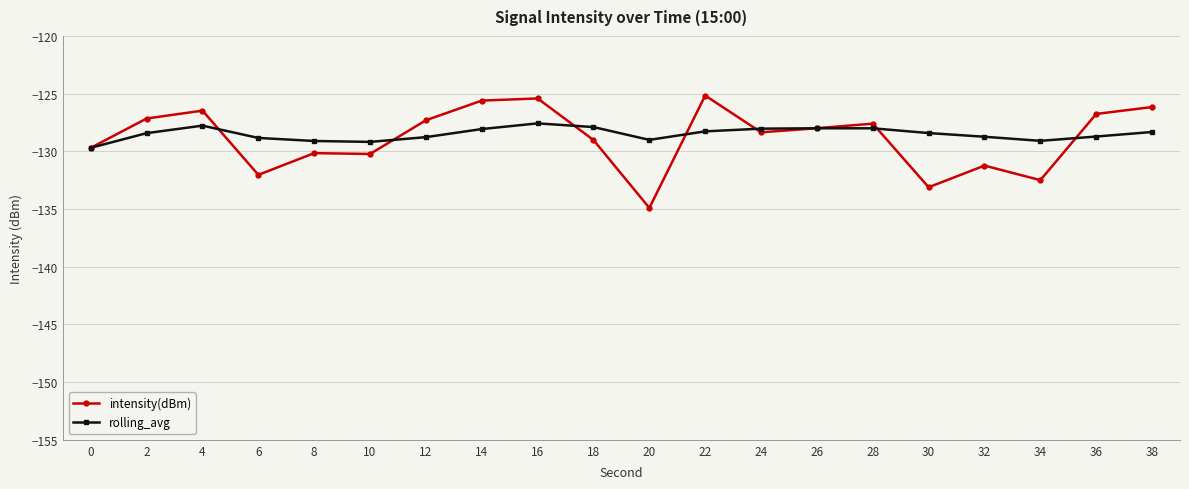

True or false: intensity(dBm) and rolling_avg intersect in this chart.

True